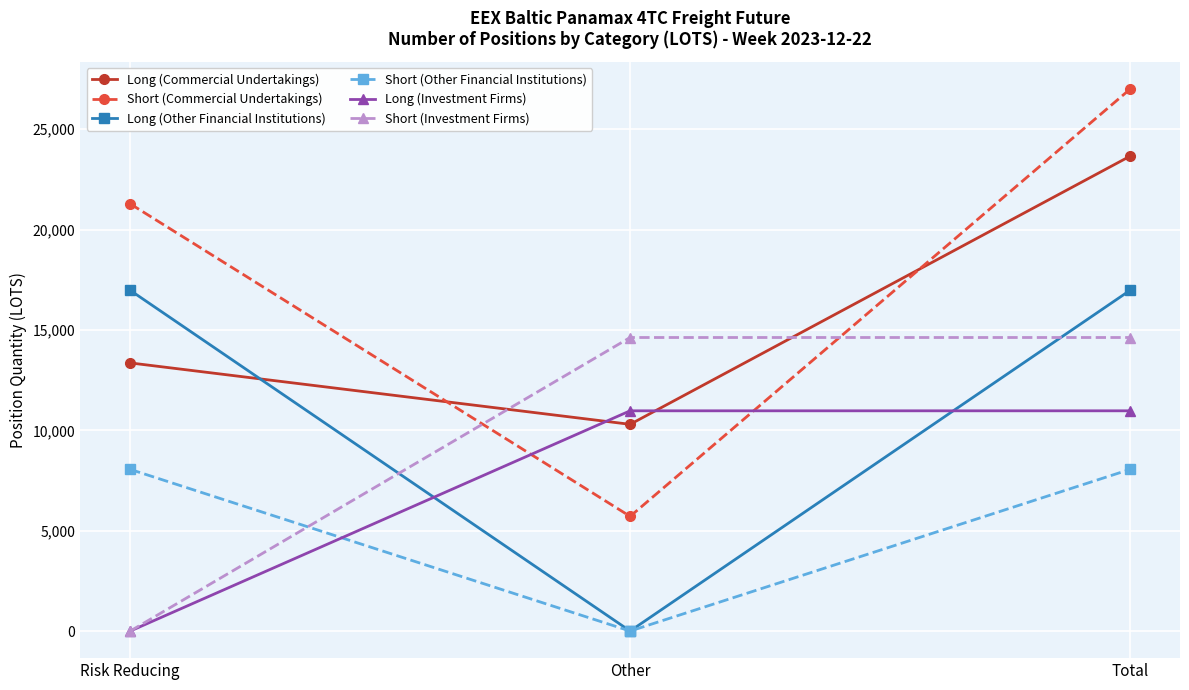

Between Risk Reducing and Other, which series saw the biggest shift?

Long (Other Financial Institutions)